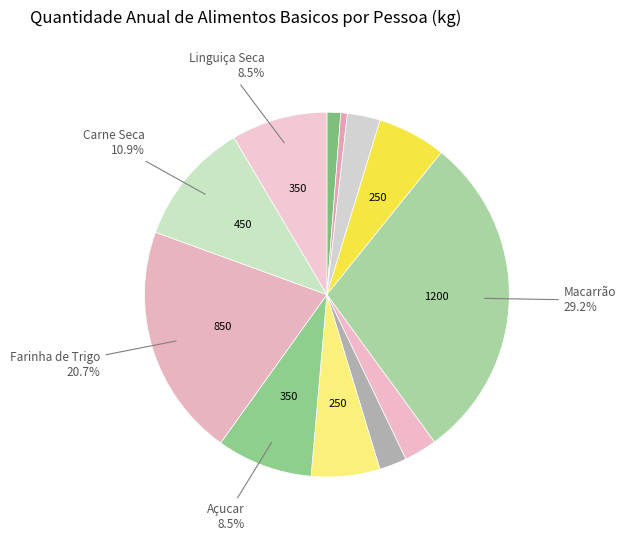

Which slice is the largest?

Macarrão